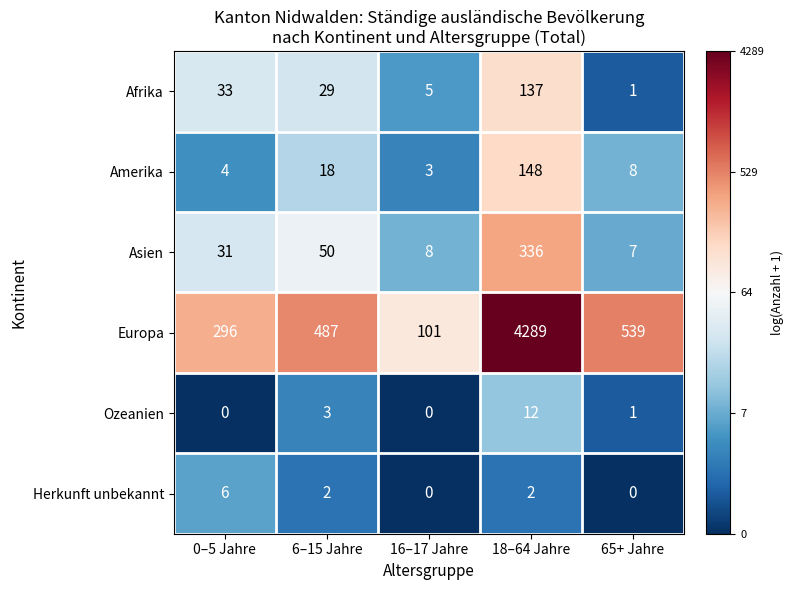

Which series has the largest total across all categories?

Europa